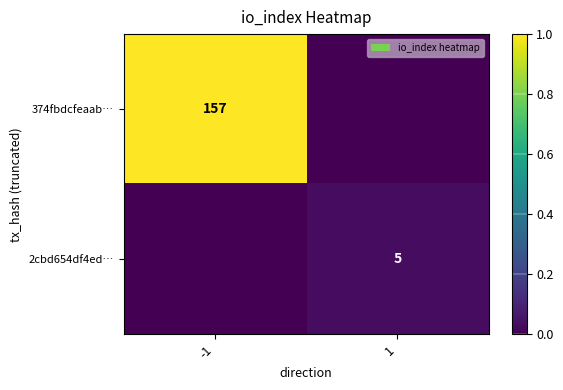

Is the value of 374fbdcfeaab… at -1 greater than the value of 2cbd654df4ed… at 1?

Yes